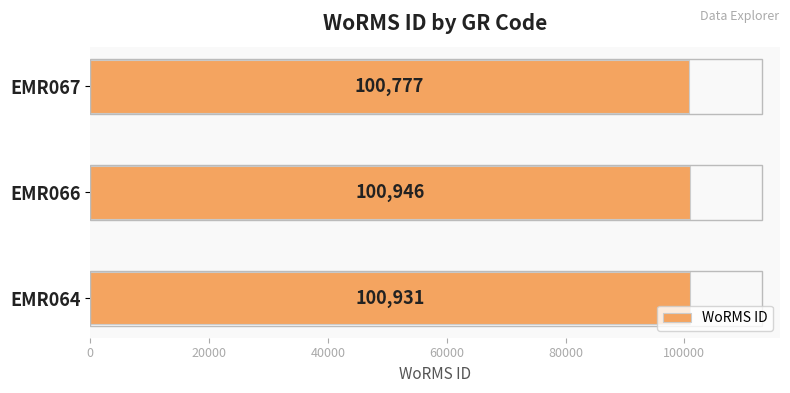

The value at EMR064 is 26089. True or false?

False